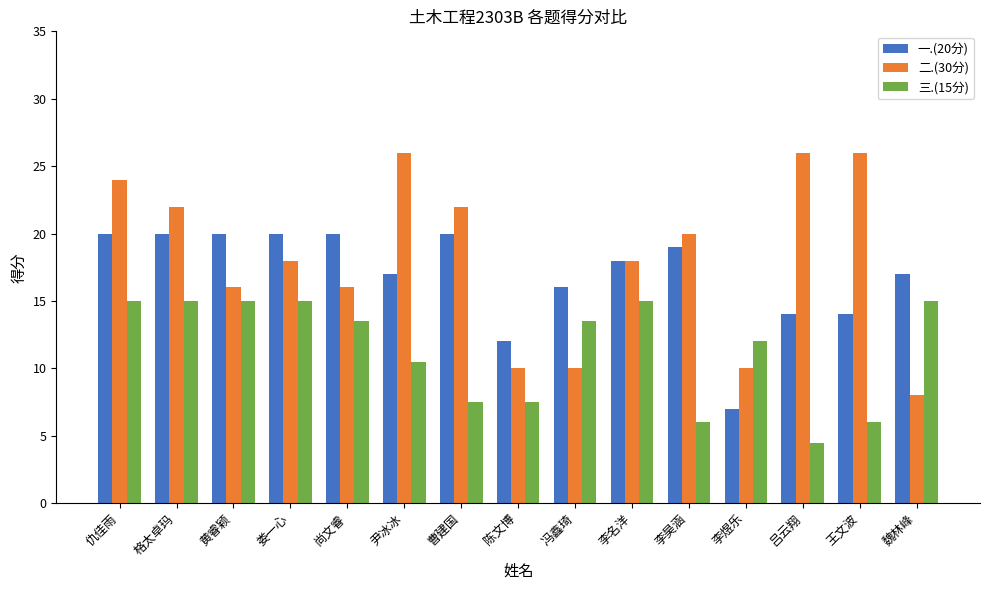

Reading left to right, extract all data points from this chart.

一.(20分): 仇佳雨=20.0	格太卓玛=20.0	黄睿颖=20.0	娄一心=20.0	尚文睿=20.0	尹冰冰=17.0	曹建国=20.0	陈文博=12.0	冯鑫琦=16.0	李名洋=18.0	李昊涵=19.0	李煜乐=7.0	吕云翔=14.0	王文波=14.0	魏林峰=17.0
二.(30分): 仇佳雨=24.0	格太卓玛=22.0	黄睿颖=16.0	娄一心=18.0	尚文睿=16.0	尹冰冰=26.0	曹建国=22.0	陈文博=10.0	冯鑫琦=10.0	李名洋=18.0	李昊涵=20.0	李煜乐=10.0	吕云翔=26.0	王文波=26.0	魏林峰=8.0
三.(15分): 仇佳雨=15.0	格太卓玛=15.0	黄睿颖=15.0	娄一心=15.0	尚文睿=13.5	尹冰冰=10.5	曹建国=7.5	陈文博=7.5	冯鑫琦=13.5	李名洋=15.0	李昊涵=6.0	李煜乐=12.0	吕云翔=4.5	王文波=6.0	魏林峰=15.0